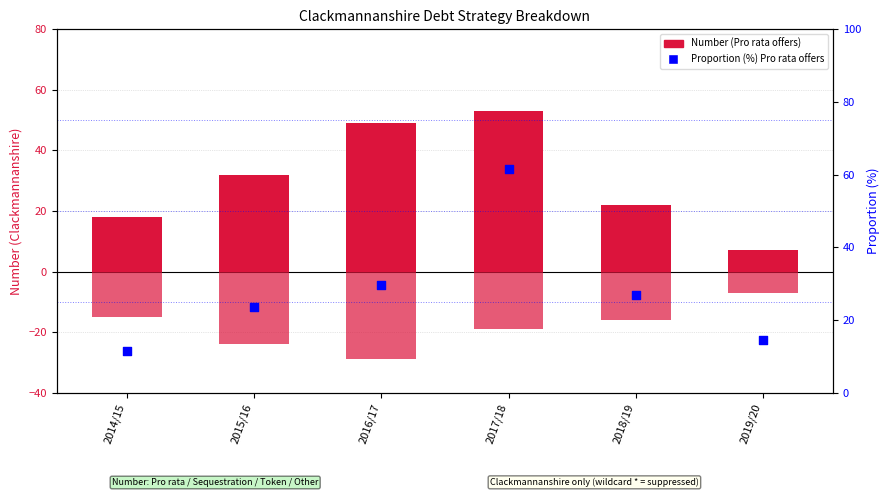

Which series reaches the maximum Y coordinate?

Pro rata proportion (%)